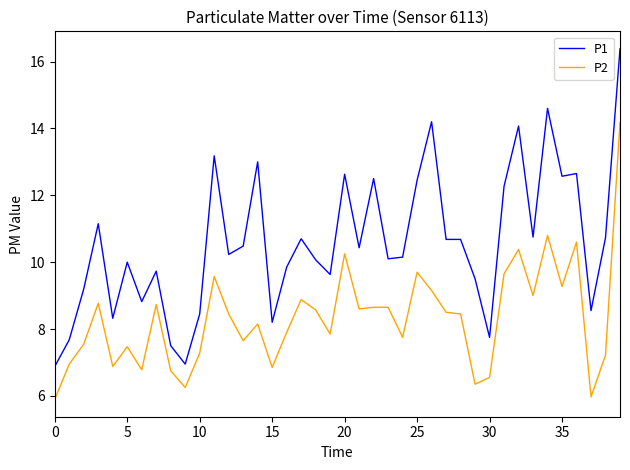

Rank the series by their maximum value, from highest to lowest.

P1, P2